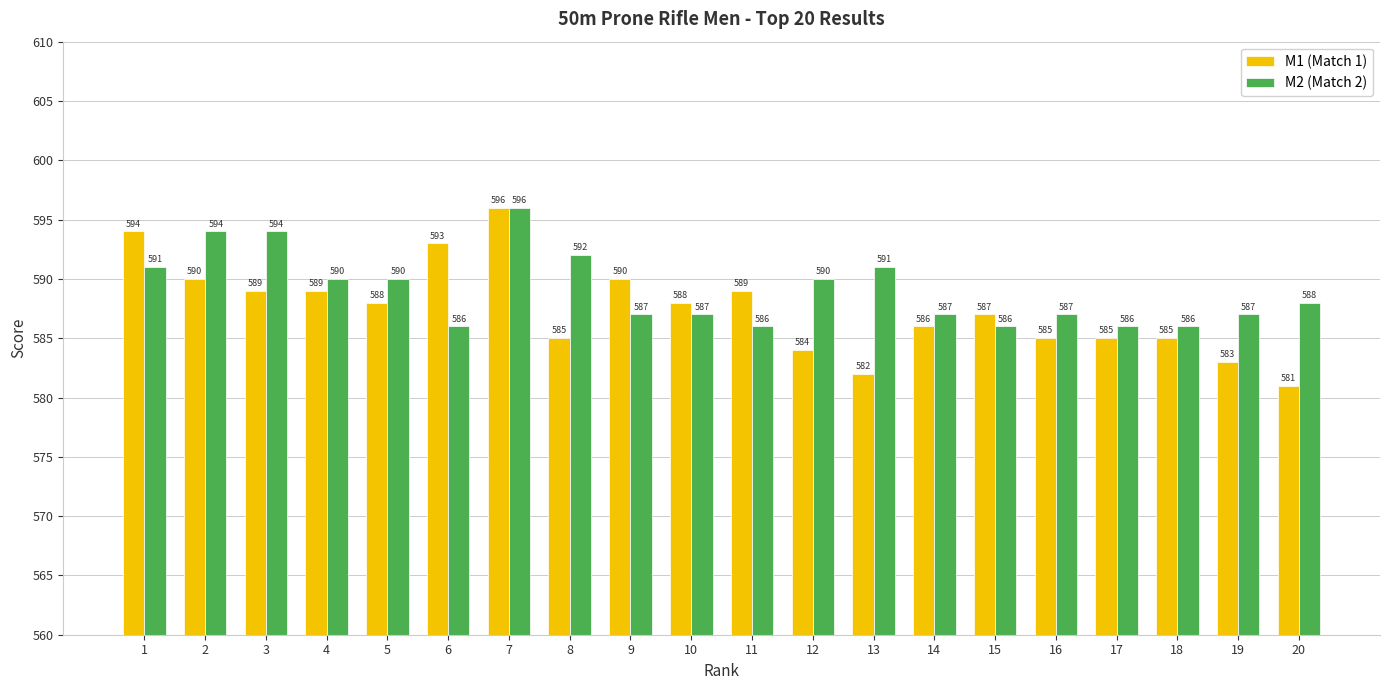

Are the bars grouped side by side (vs. stacked)?

Yes